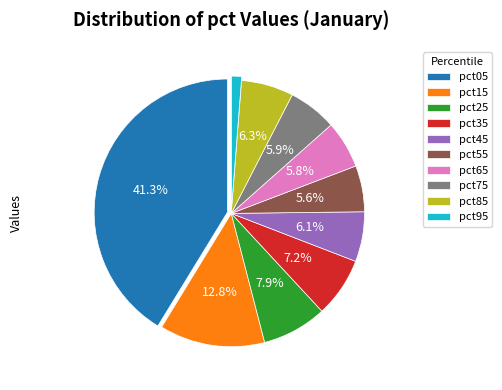

To the nearest percent, what is the difference between the largest and smallest slice percentages?

40%